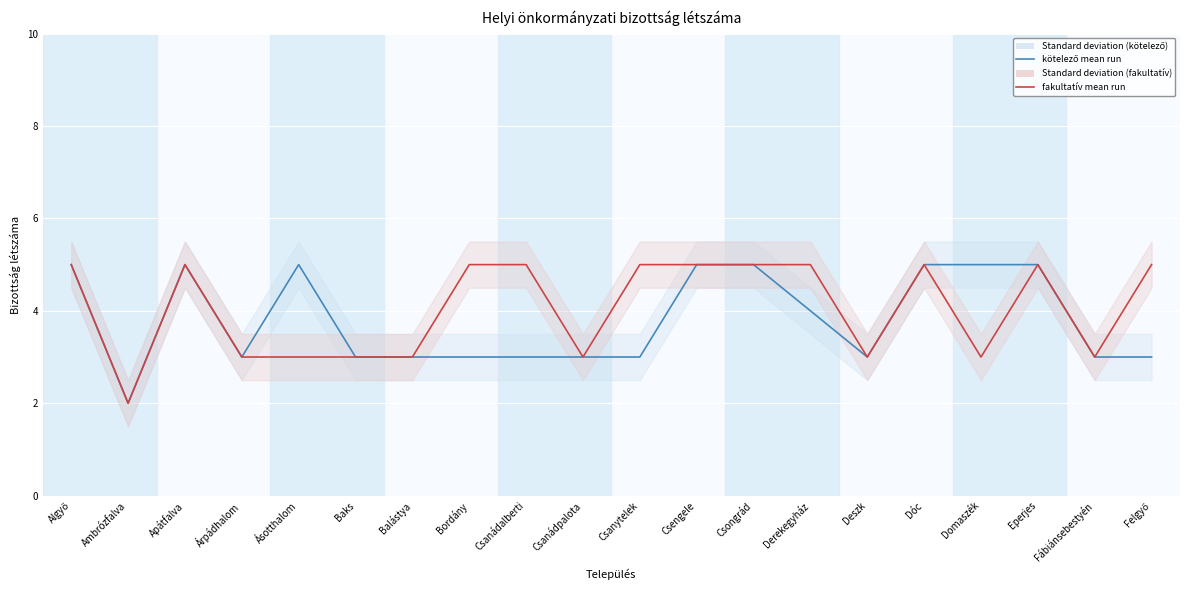

What is the sum of the kötelező mean values at Fábiánsebestyén and Csongrád?

8